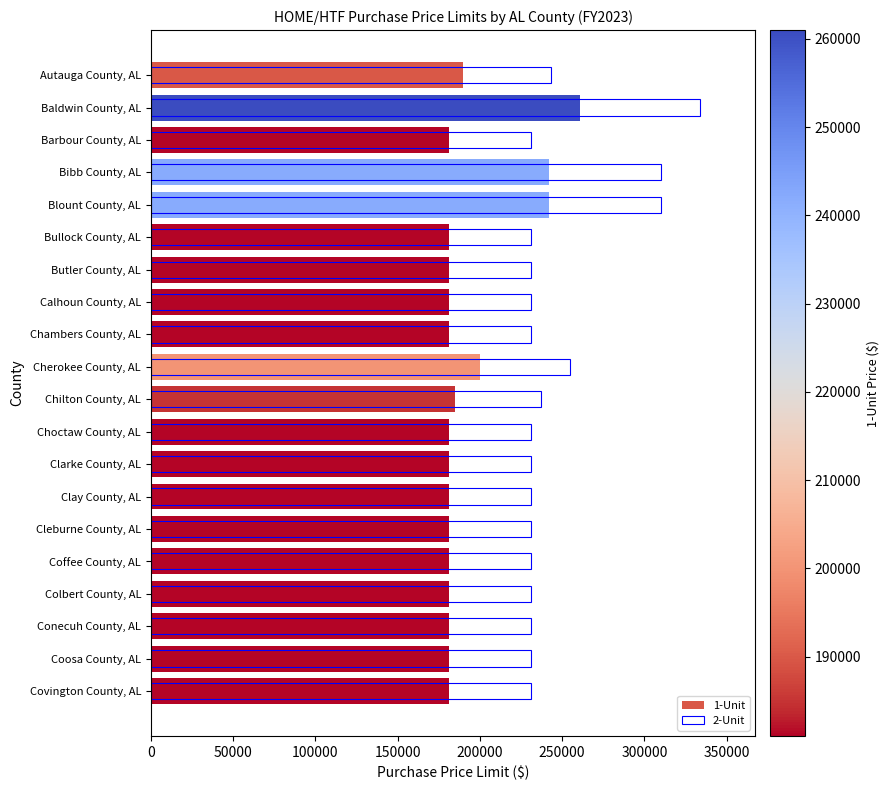

The value of 1-Unit at Chambers County, AL is 299464. True or false?

False